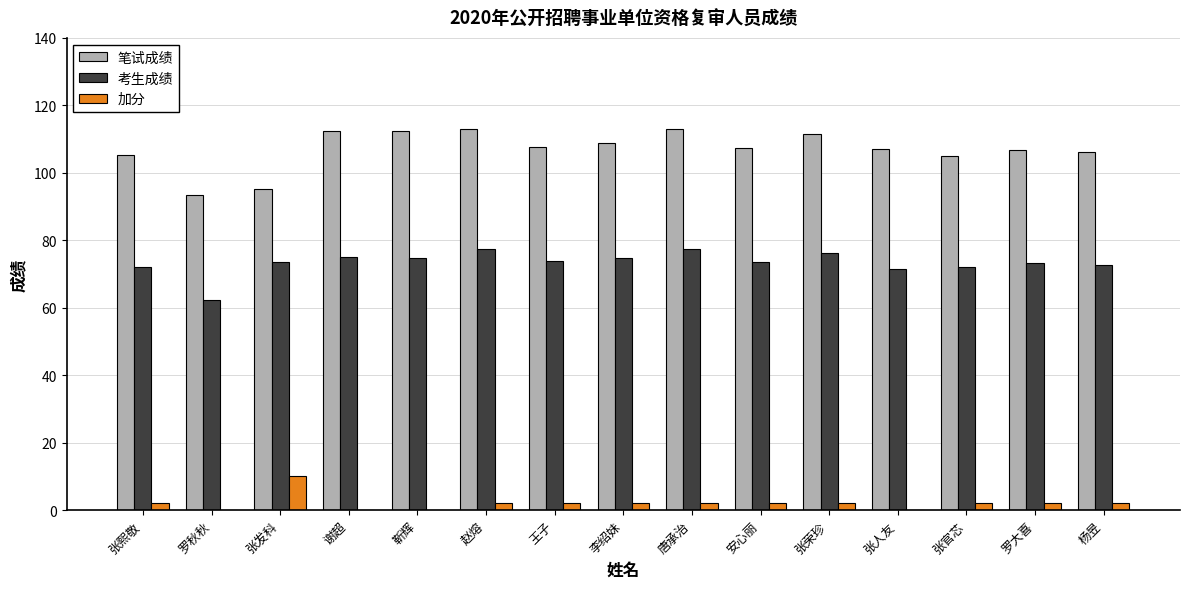

Is it true that 笔试成绩 equals 144.0 at 李绍妹?

False